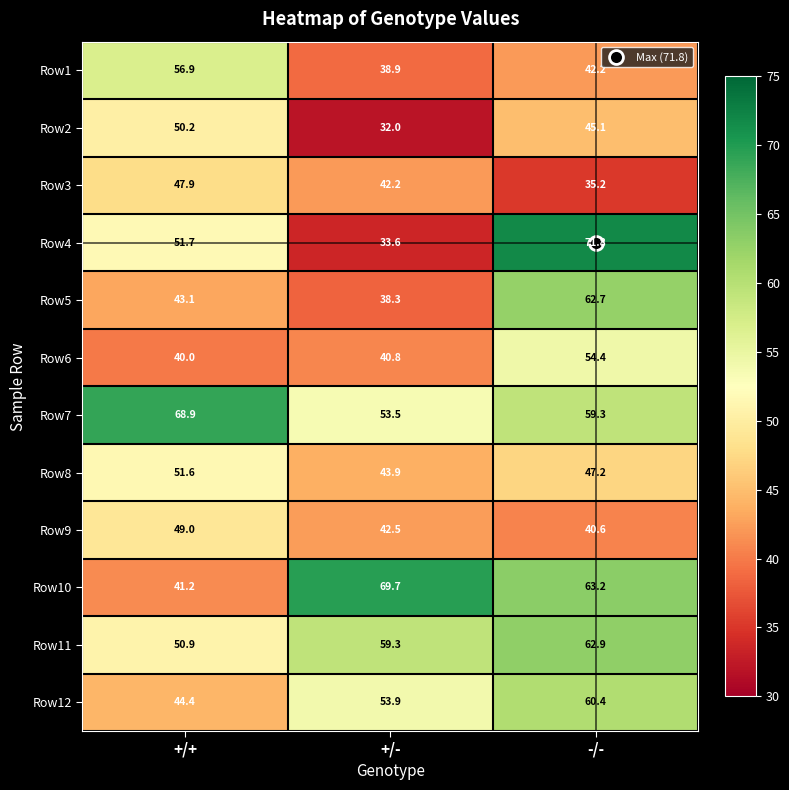

What is the difference between the second highest and minimum values in the Row8 series?

3.3